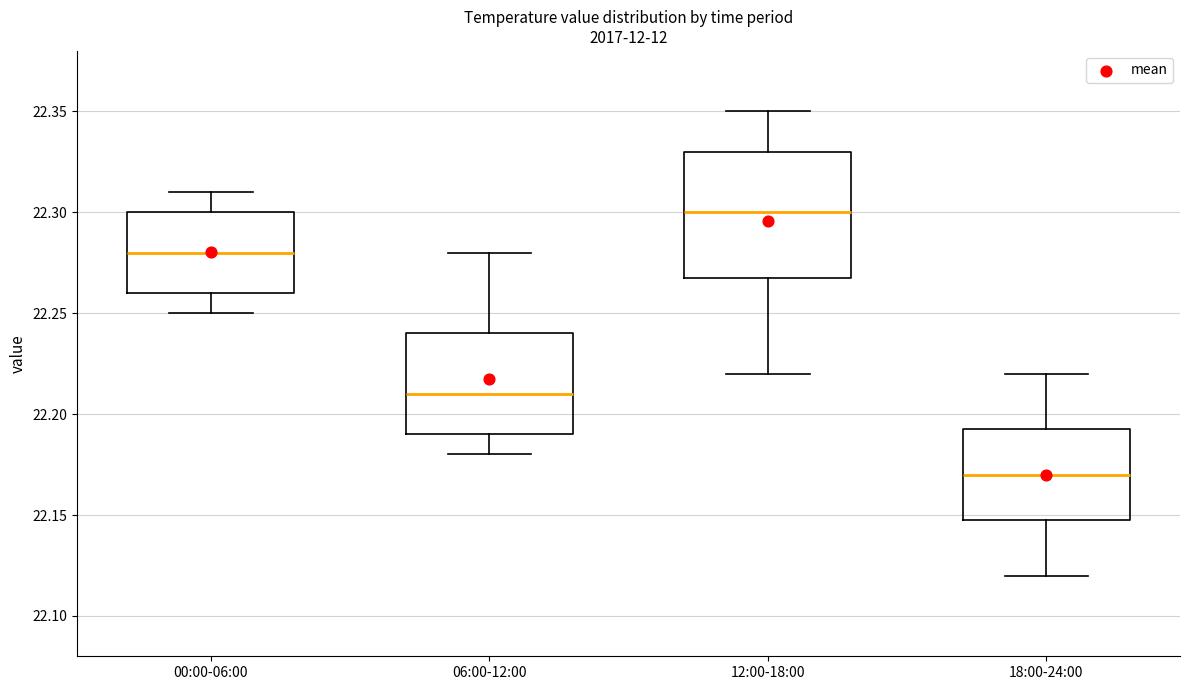

Reading left to right, transcribe this box plot: for each box, give where its median line is, the range the box spans, and where its two whiskers end, as read against the y-axis. The values are not printed on the chart, so give them approximately, as read against the axis.

00:00-06:00: median 22.280, box 22.260 to 22.300, whiskers 22.250 to 22.310
06:00-12:00: median 22.210, box 22.190 to 22.240, whiskers 22.180 to 22.280
12:00-18:00: median 22.300, box 22.270 to 22.330, whiskers 22.220 to 22.350
18:00-24:00: median 22.170, box 22.150 to 22.195, whiskers 22.120 to 22.220